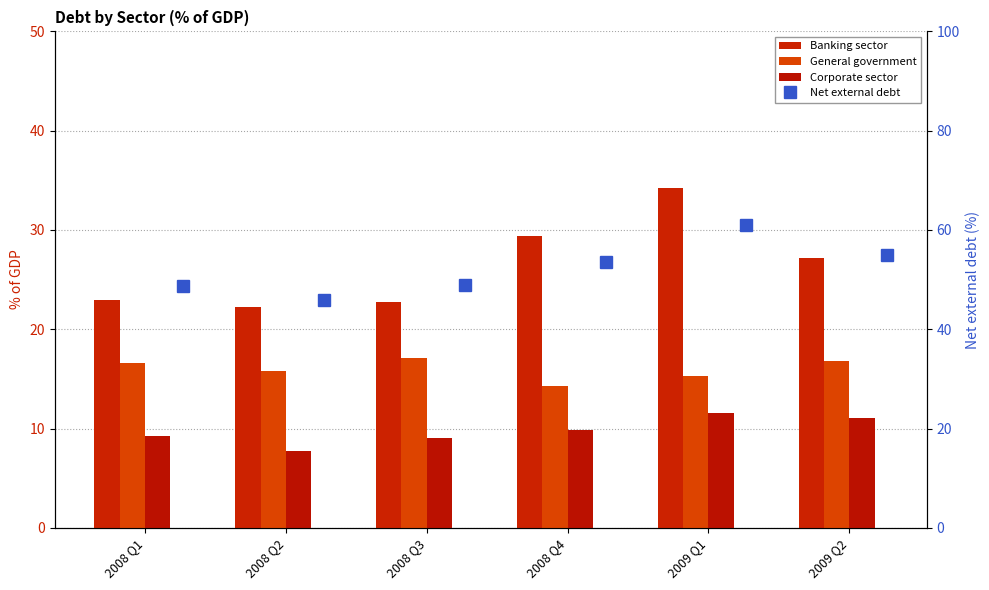

What is the difference between the maximum and minimum values in the General government series?

2.8